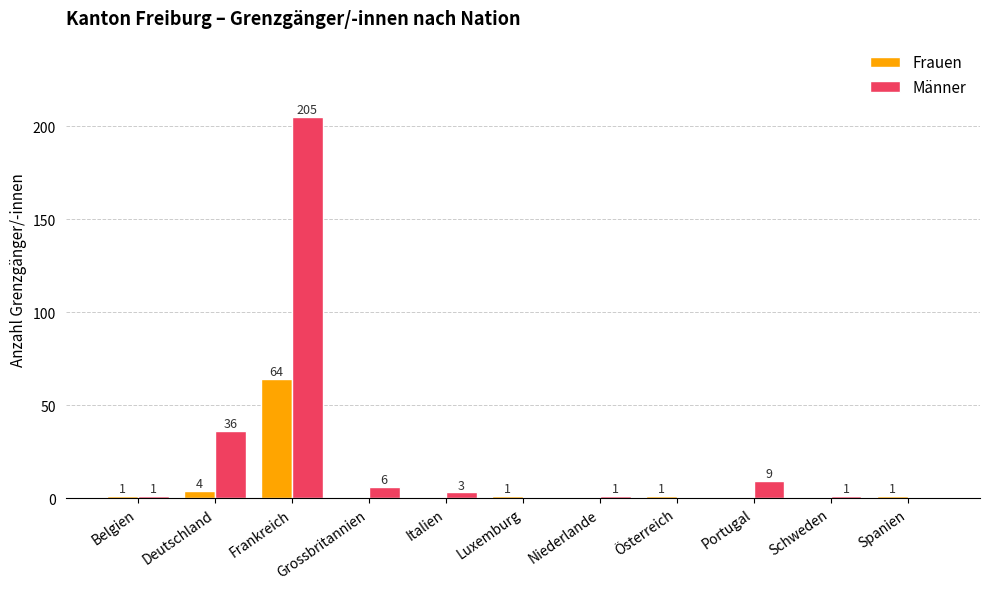

Which category has the highest value across all series?

Frankreich